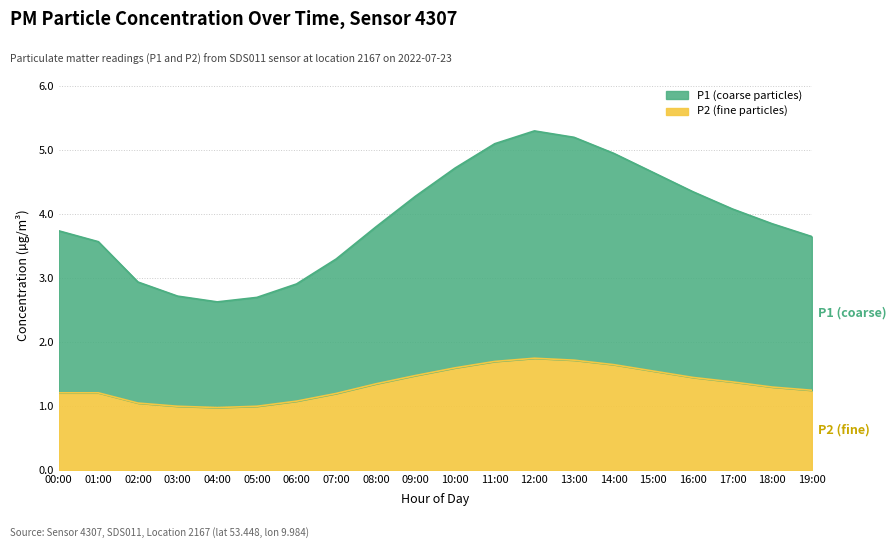

At 17:00, list the series in order from smallest to largest.

P2, P1